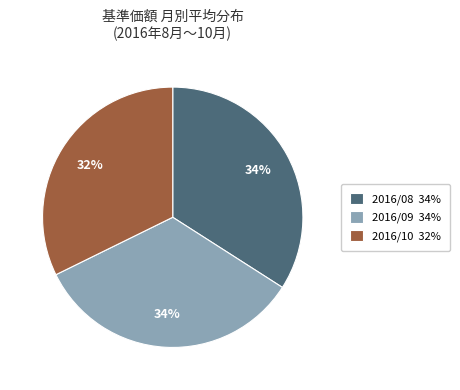

What is the smallest slice in the pie chart?

2016/10 32%